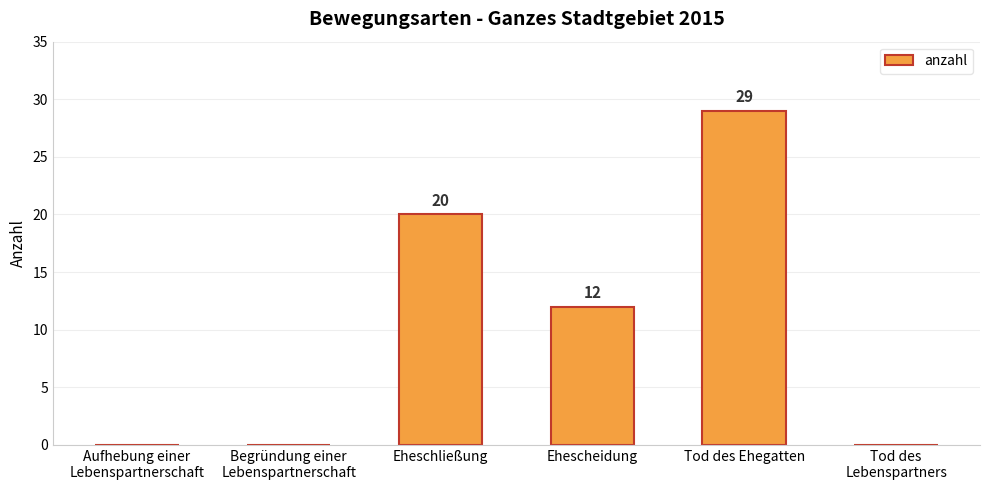

Count the number of data series in this chart.

1